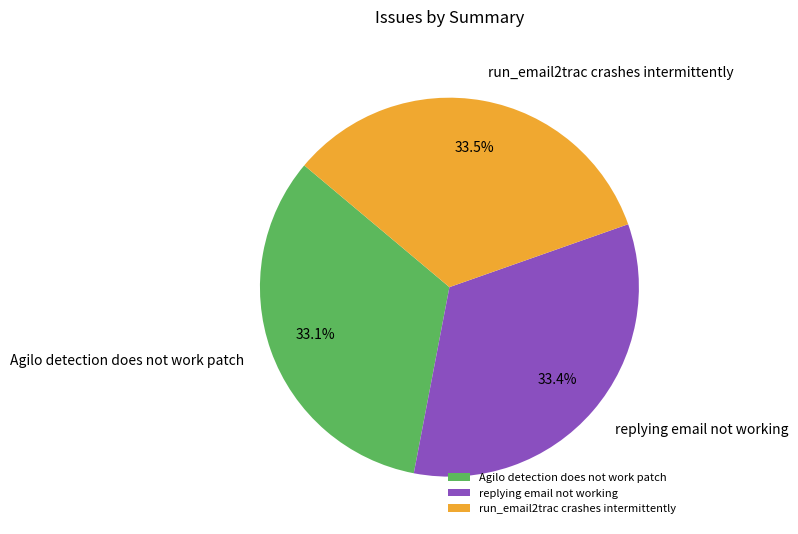

What is the ratio of the value at replying email not working to the value at run_email2trac crashes intermittently?

1.0